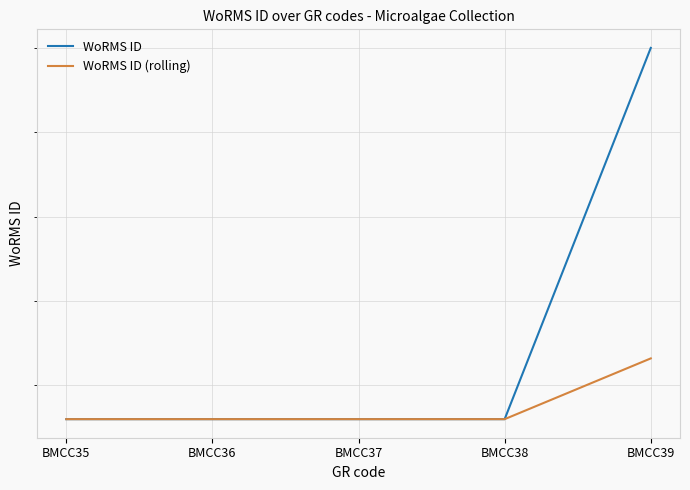

What is the difference between the maximum and minimum values in the WoRMS ID (rolling) series?

3.6